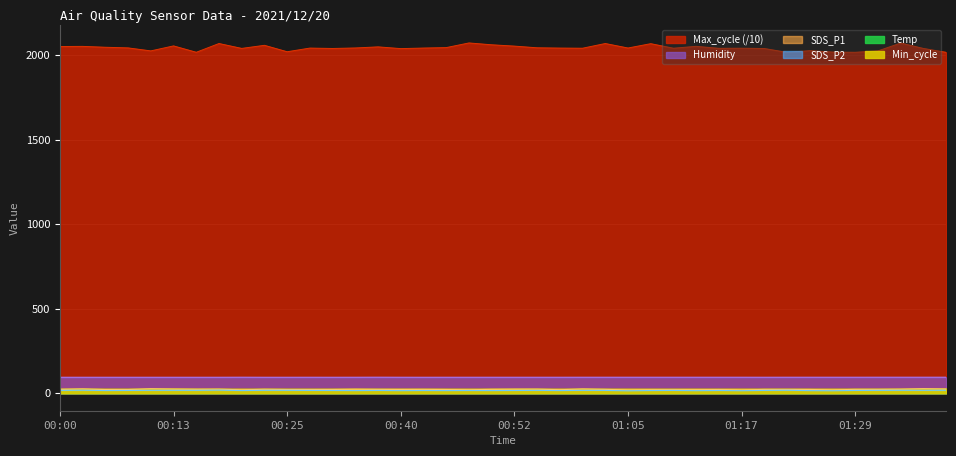

What is the label of the 23rd point from the right?

00:45